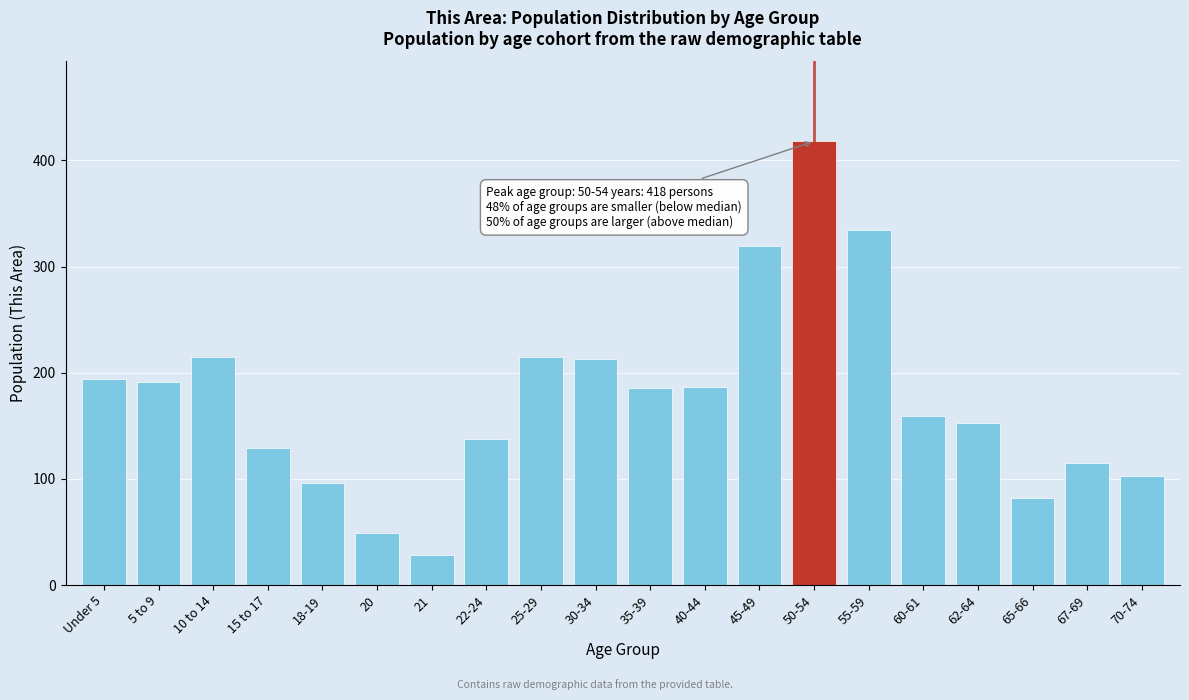

What is the approximate value at 70-74, to the nearest 10?

100